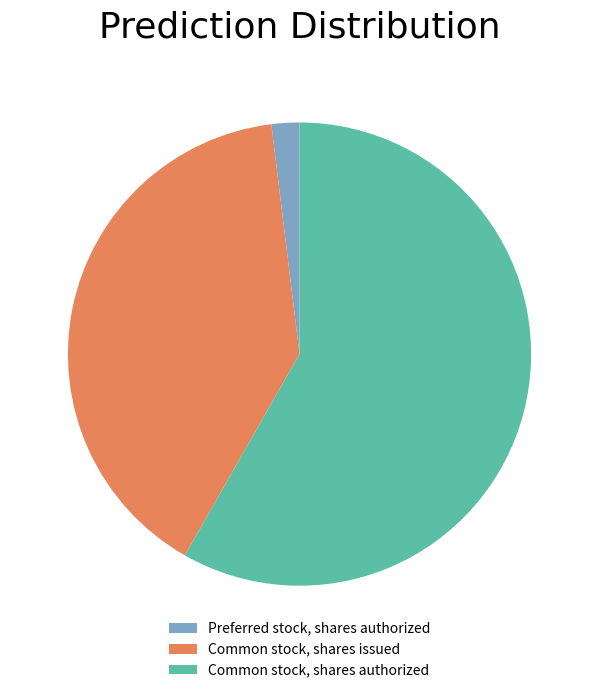

Is there a majority slice in this chart?

Yes